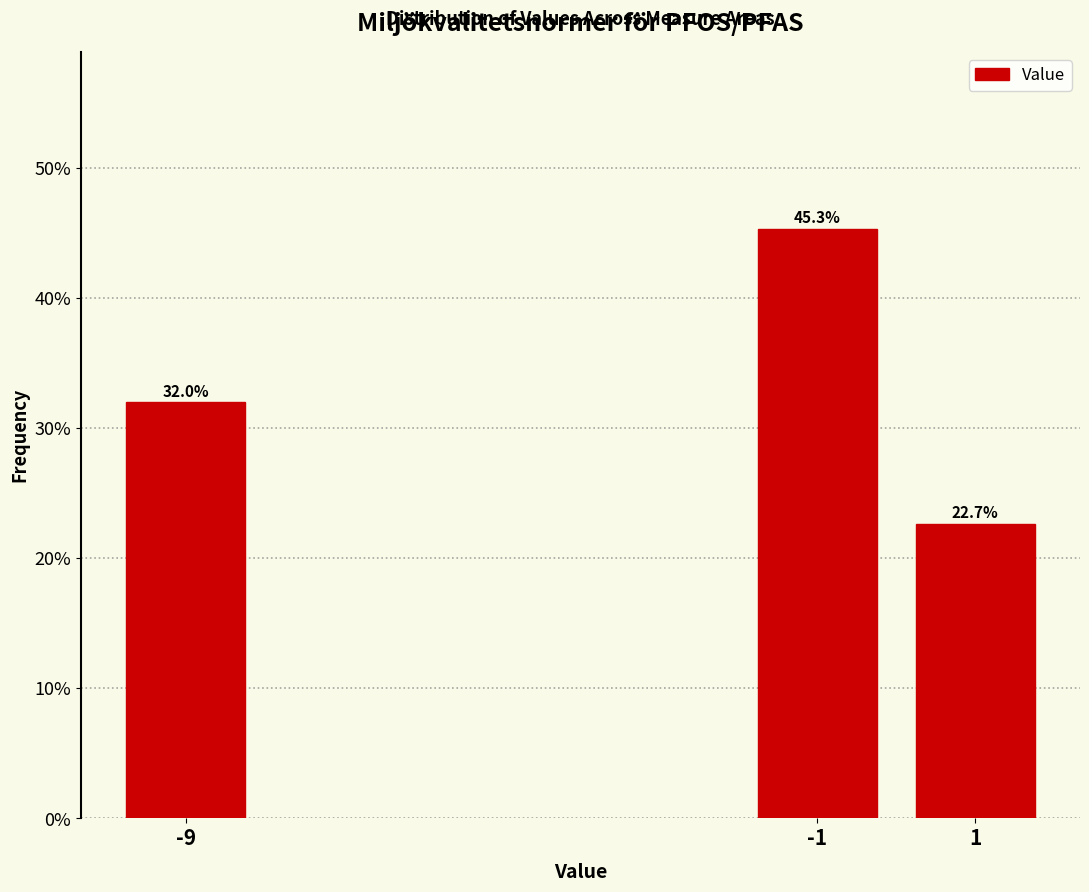

Does the chart contain any negative values?

No